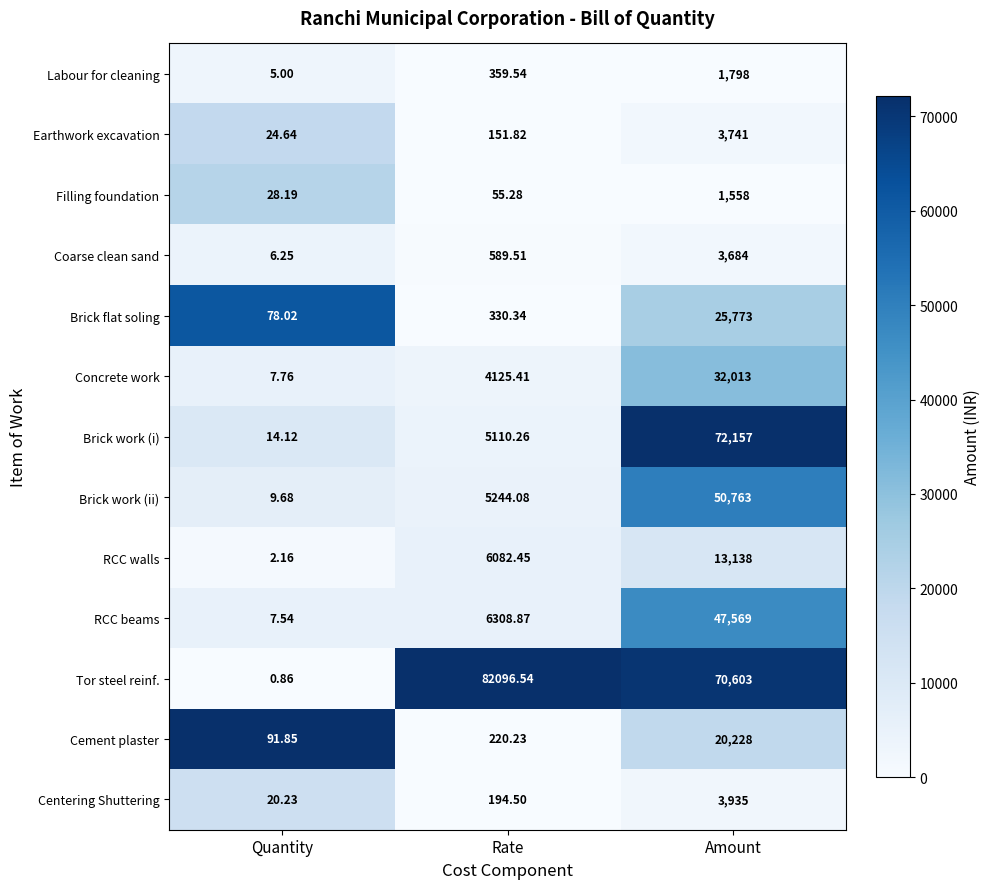

Rank the series at Amount from lowest to highest value.

Filling foundation, Labour for cleaning, Coarse clean sand, Earthwork excavation, Centering Shuttering, RCC walls, Cement plaster, Brick flat soling, Concrete work, RCC beams, Brick work (ii), Tor steel reinf., Brick work (i)